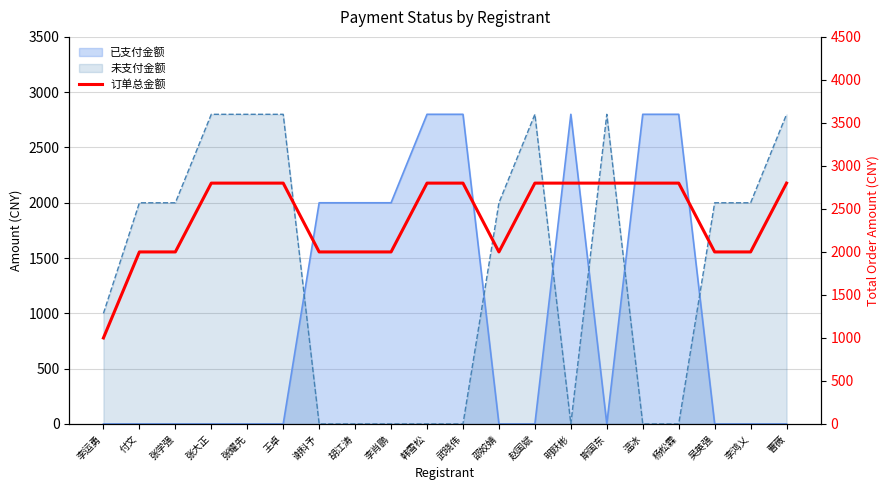

At which category does the chart reach its minimum across all series?

李运勇